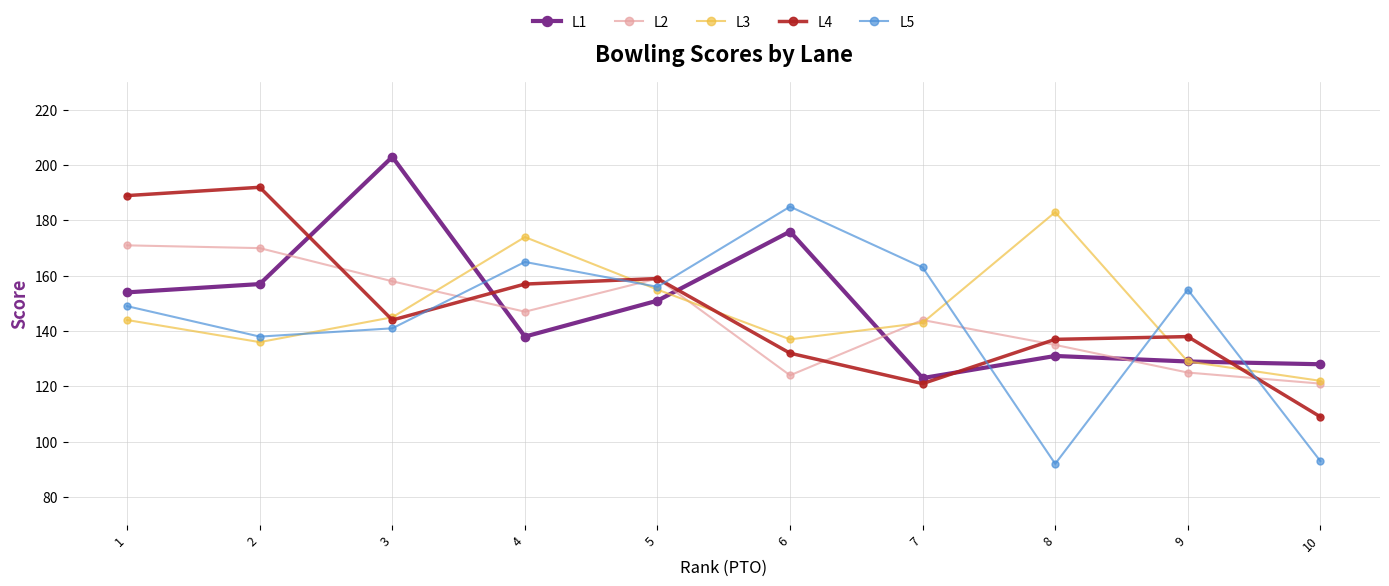

At how many categories does at least one series exceed 154?

9